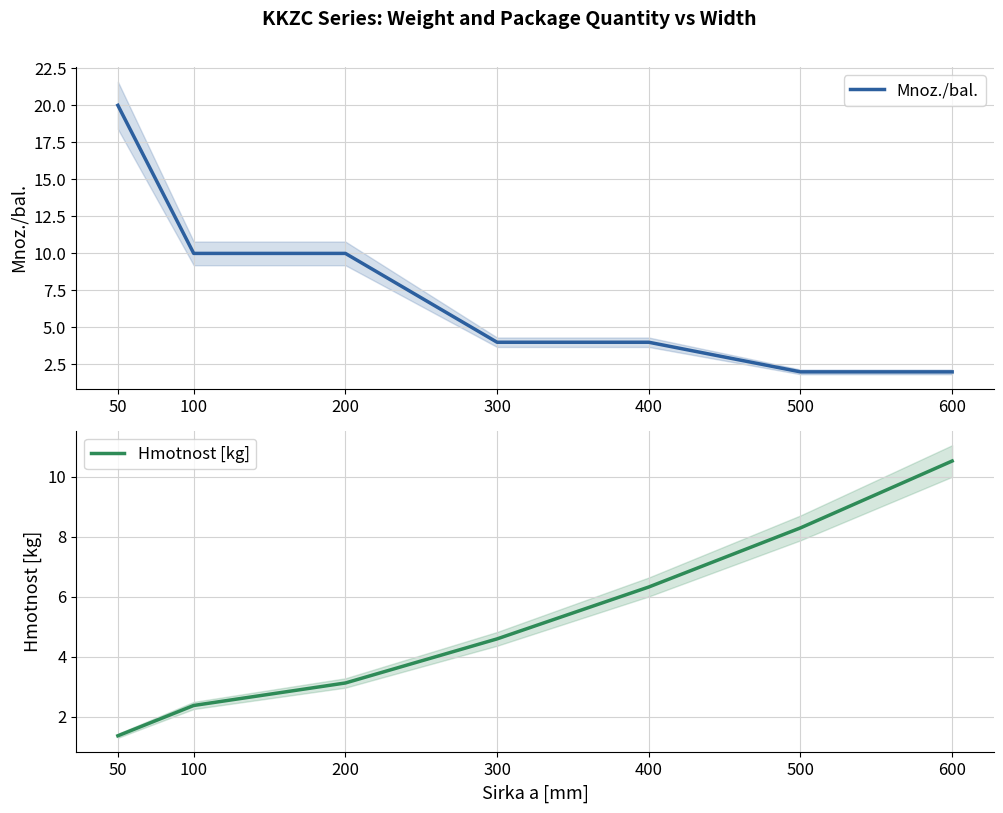

How many intersections are there between Mnoz./bal. and Hmotnost [kg]?

1